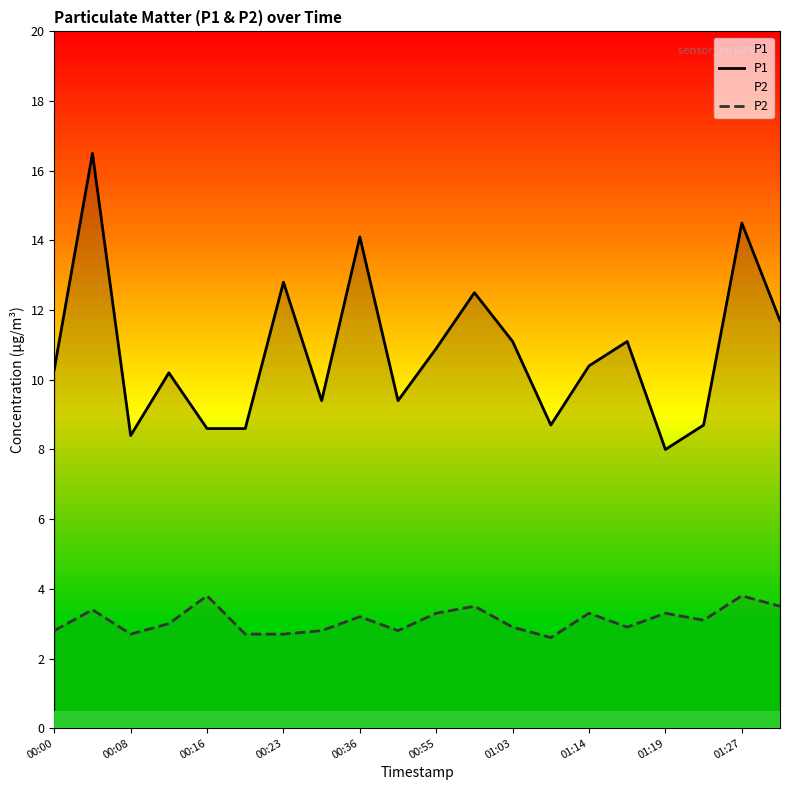

True or false: P2 and P1 cross at least once.

False